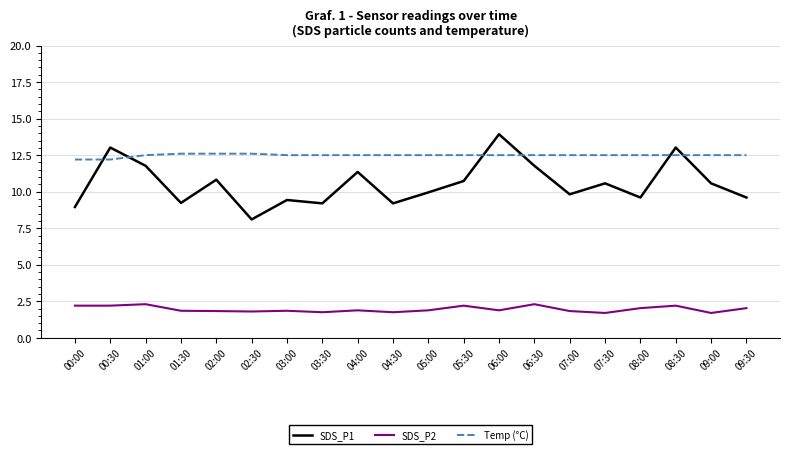

What is the difference between the maximum and minimum values in the Temp (°C) series?

0.4